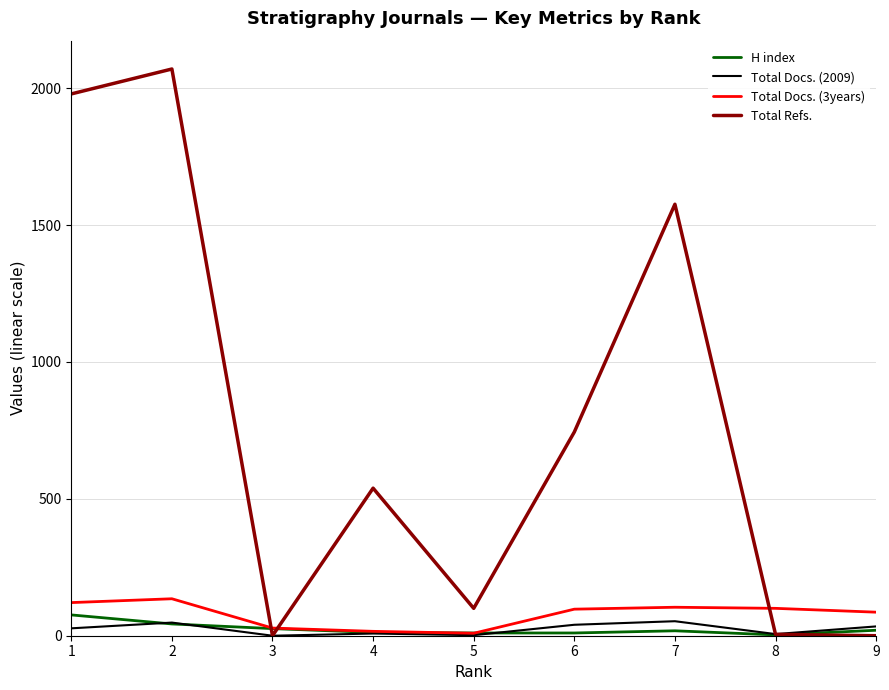

Which series has the largest total across all categories?

Total Refs.